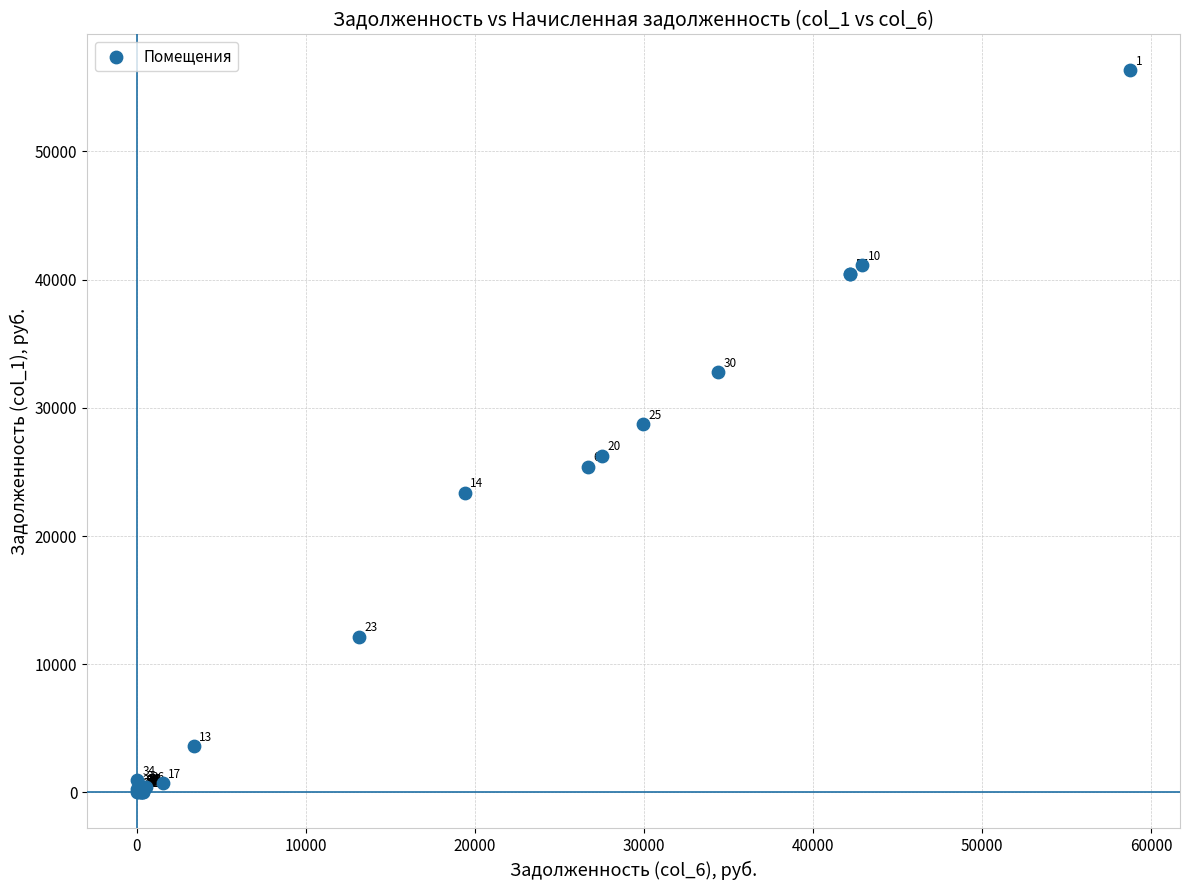

What Y value in the scatter plot is closest to 28162?

28714.5